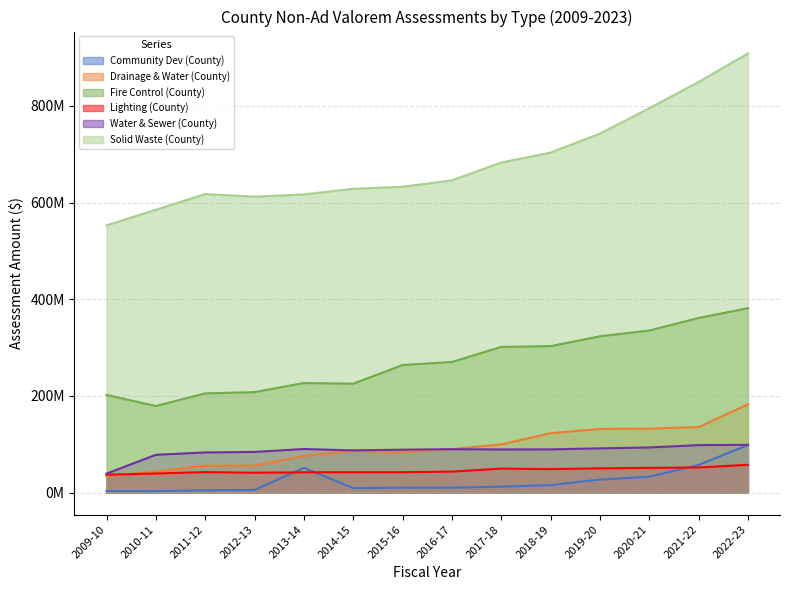

Does the chart display data point markers on the line(s)?

No